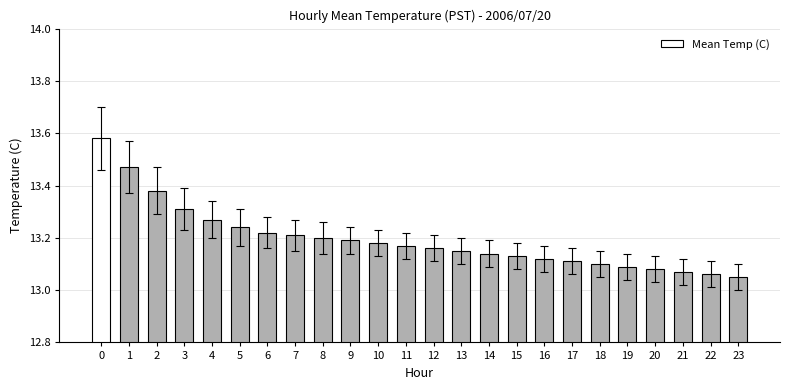

Which label corresponds to the smallest value in the chart?

23